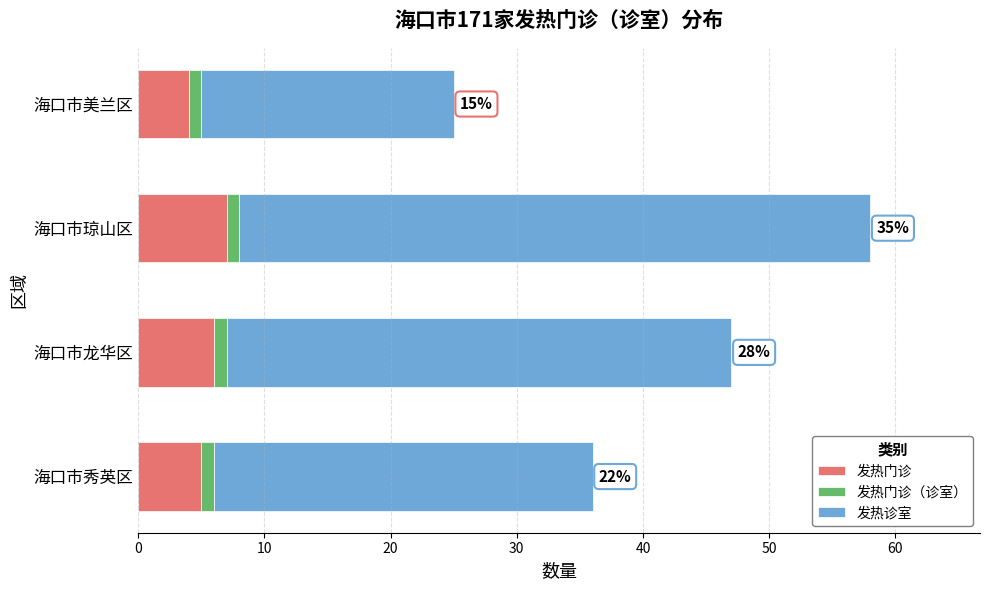

True or false: 发热门诊 has a value of 13 at 海口市琼山区.

False